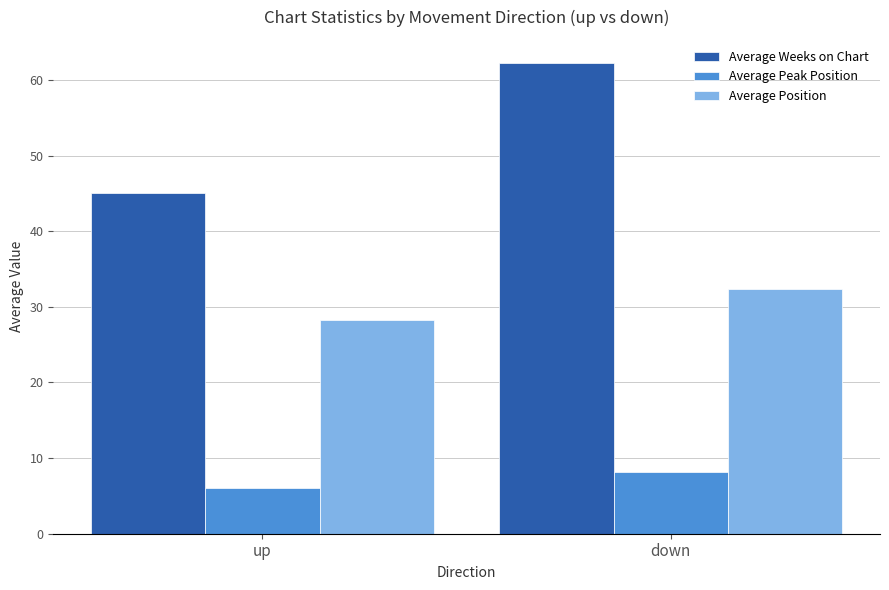

What is the sum of all Average Position values?

60.6